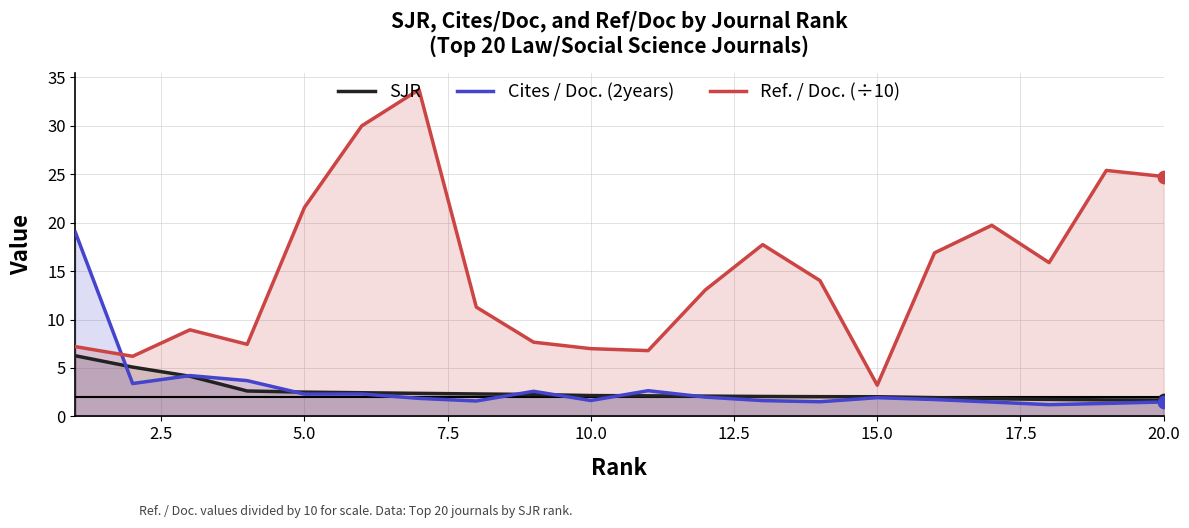

Which series has the largest total across all categories?

Ref. / Doc. (÷10)